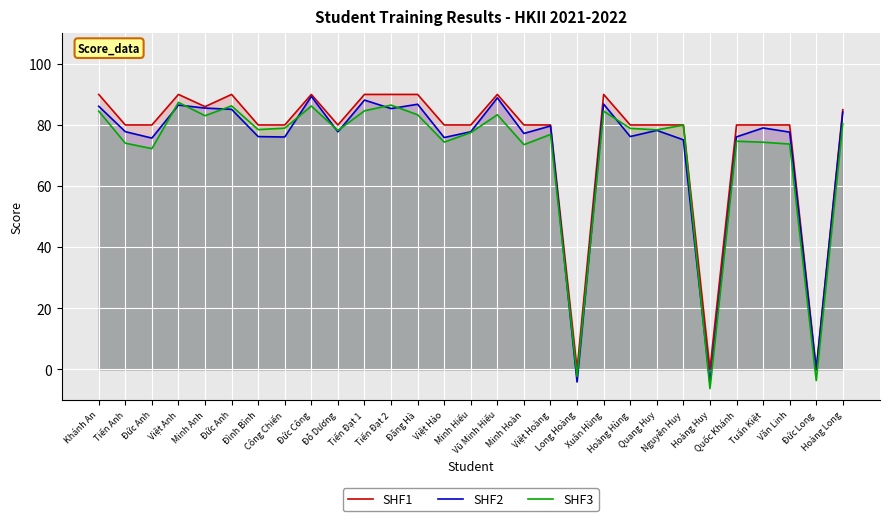

What is the maximum value for SHF3?

87.4